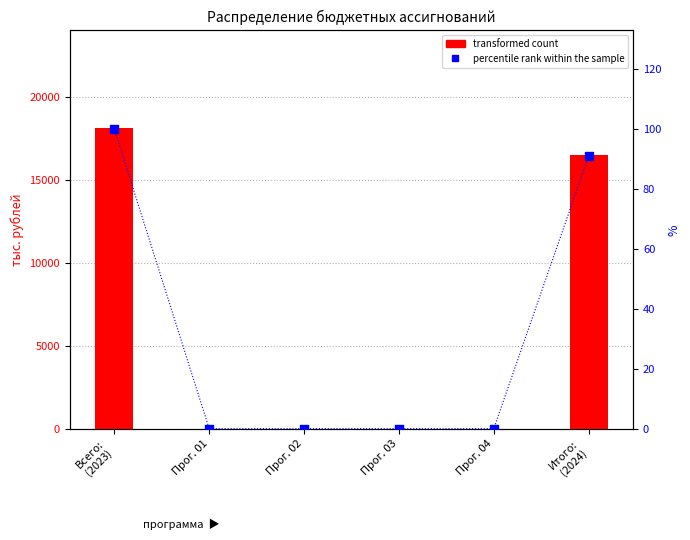

Which series reaches the maximum Y coordinate?

transformed count